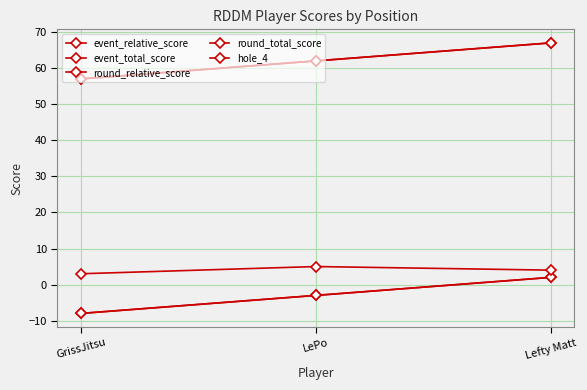

Does the chart have visible grid lines?

Yes